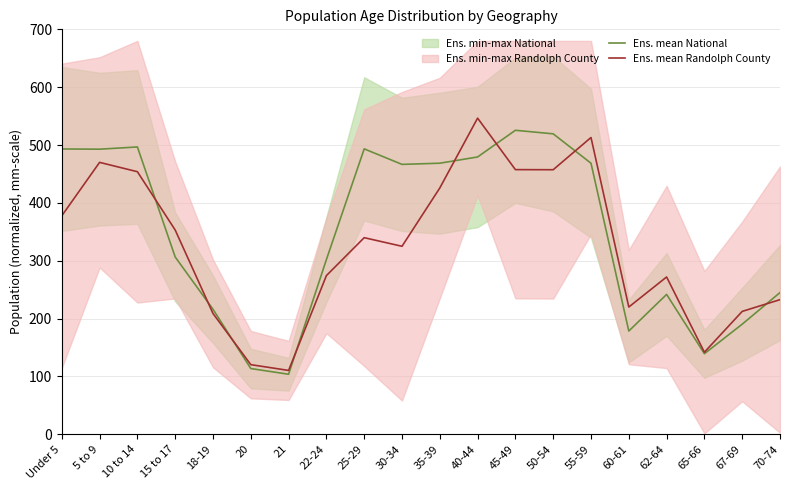

True or false: Ens. mean National has a value of 190.4 at 67-69.

True